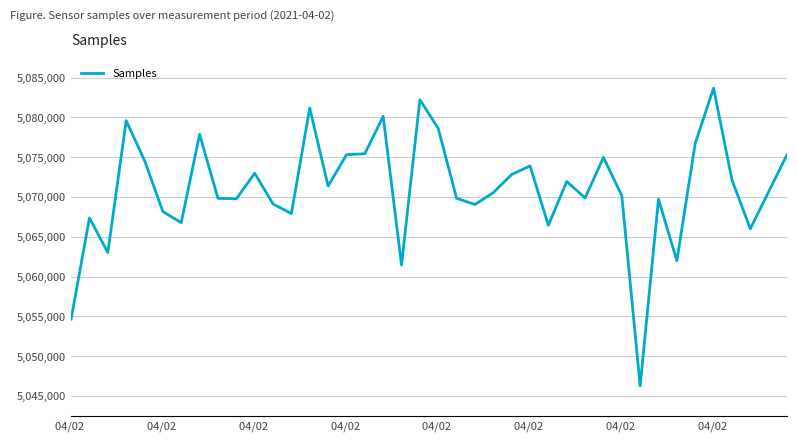

Is this an area chart (filled region under the line)?

No